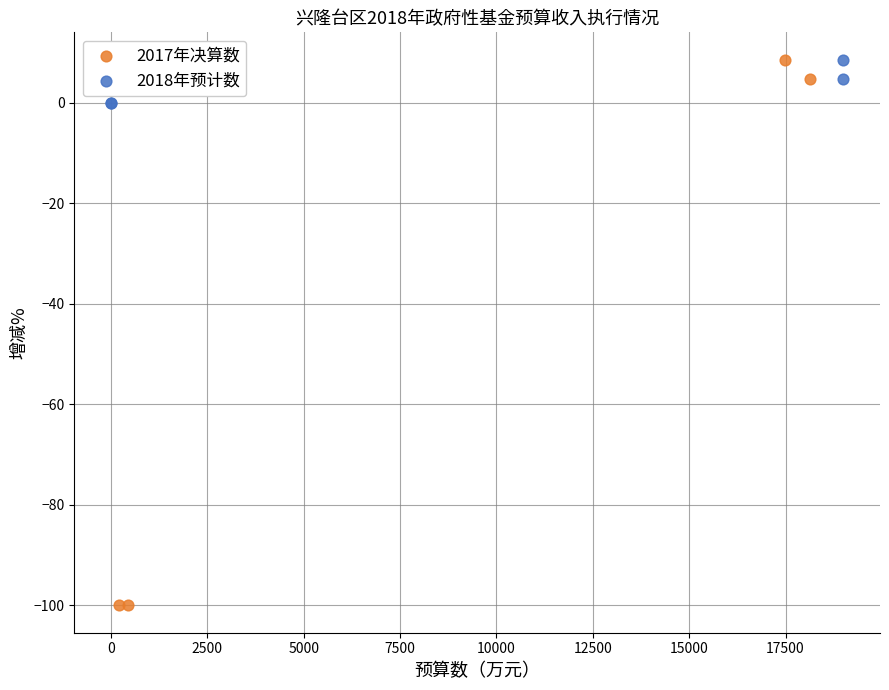

Which series has the largest Y range (max minus min)?

2017年决算数